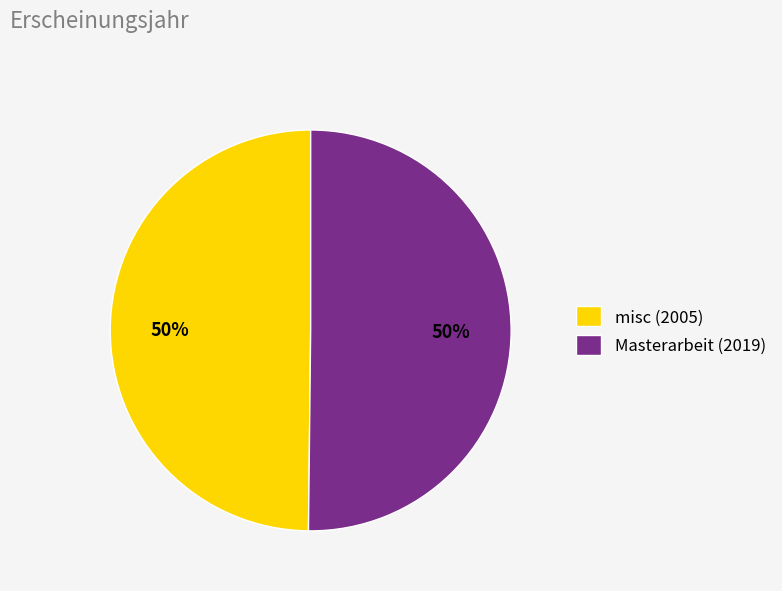

To the nearest percent, what percentage of the pie is misc (2005)?

50%